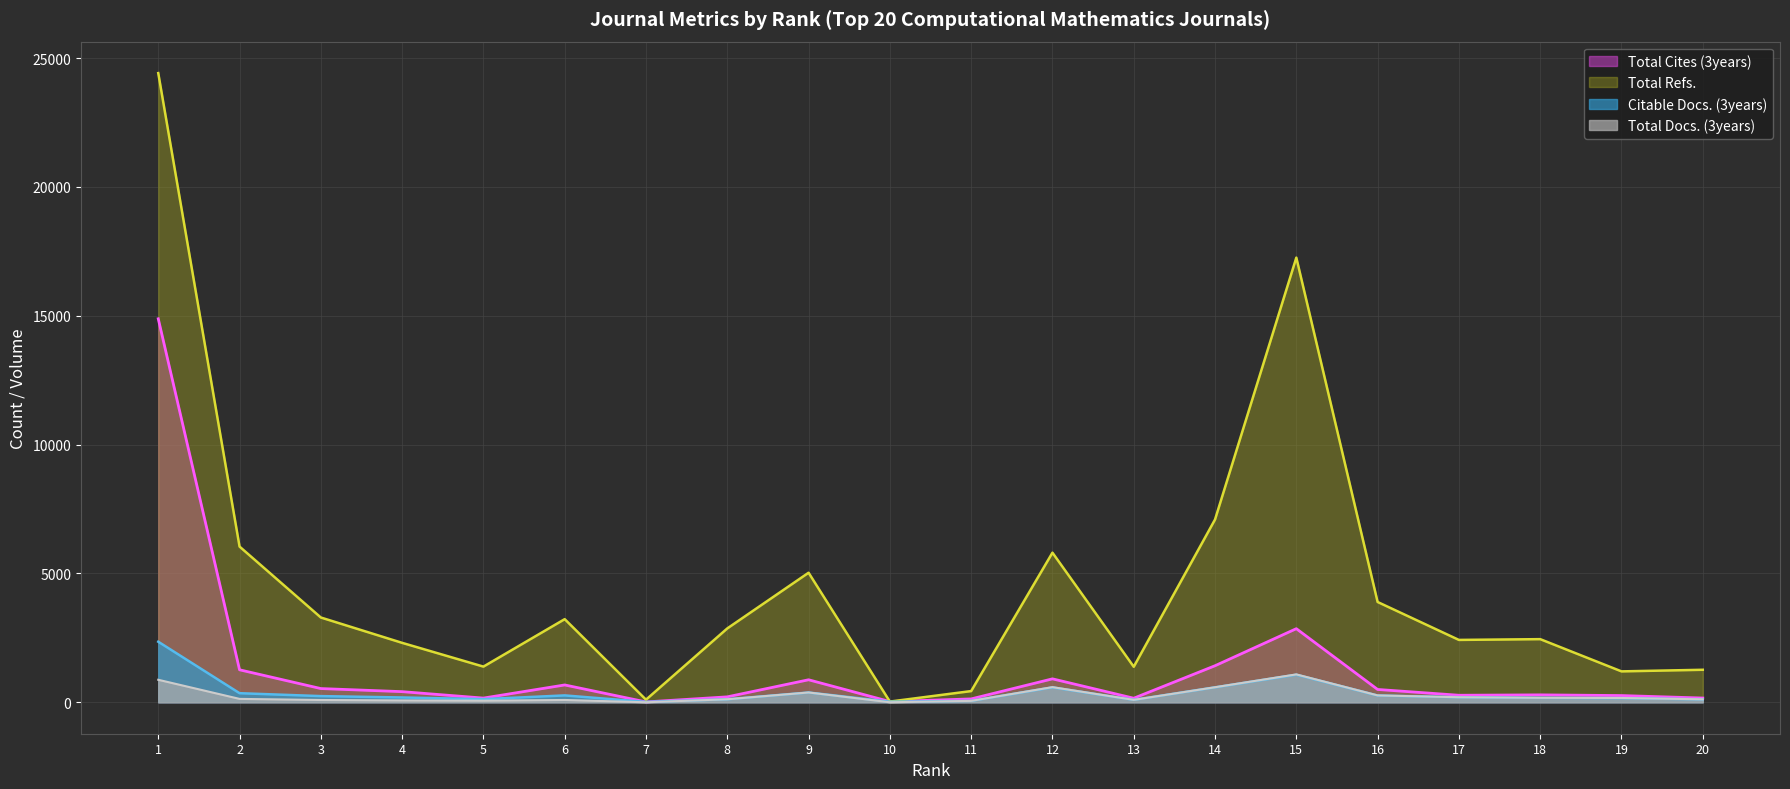

At how many categories does at least one series exceed 10092?

2